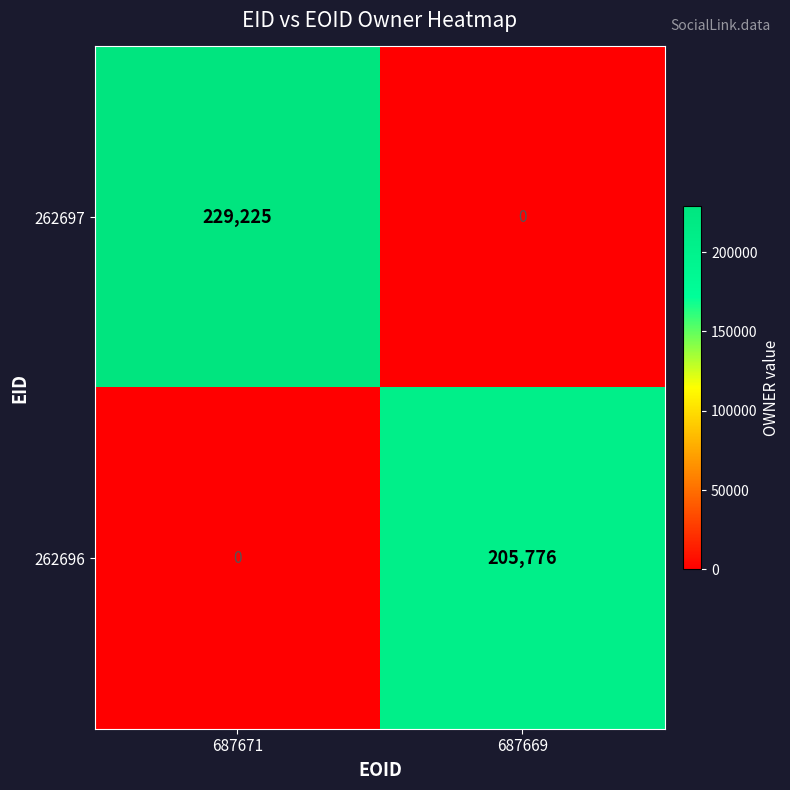

Which series has the largest total across all categories?

262697